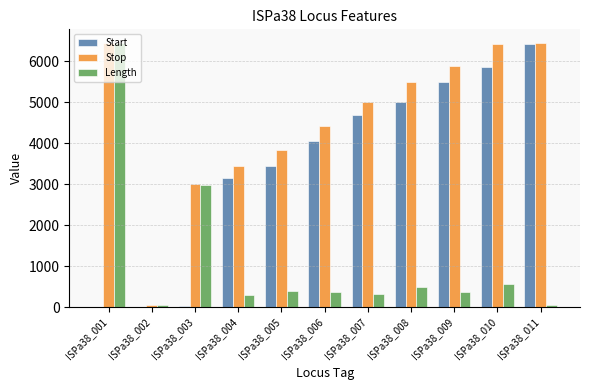

Is the value of Length at ISPa38_005 greater than the value of Stop at ISPa38_002?

Yes